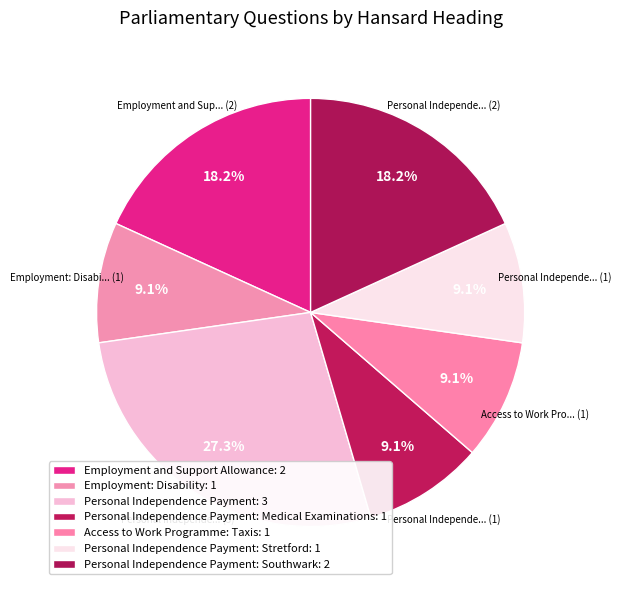

How many segments does this pie chart have?

7